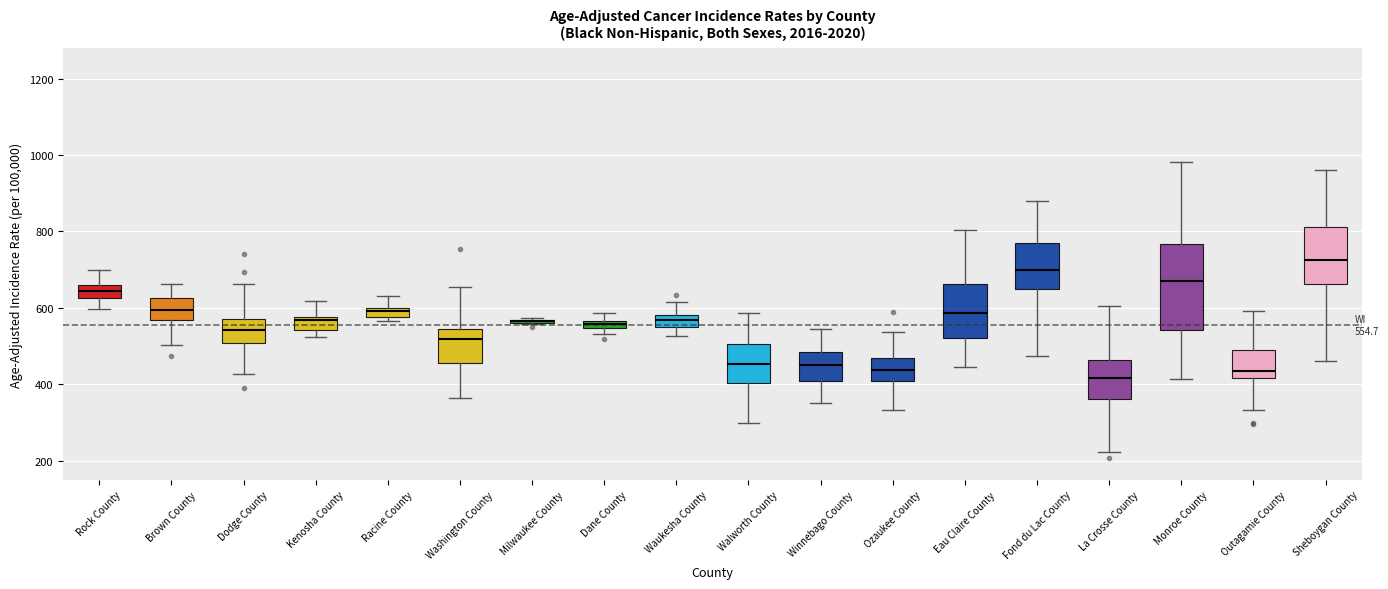

Comparing the boxes themselves (not the whiskers), which one is the tallest?

Monroe County